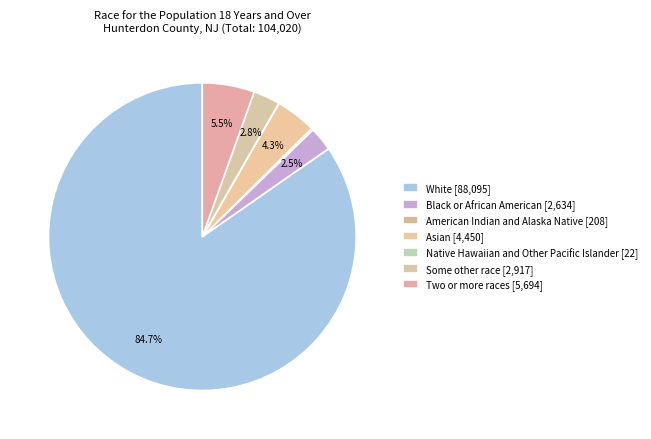

What is the ratio of the value at American Indian and Alaska Native to the value at Black or African American?

0.1